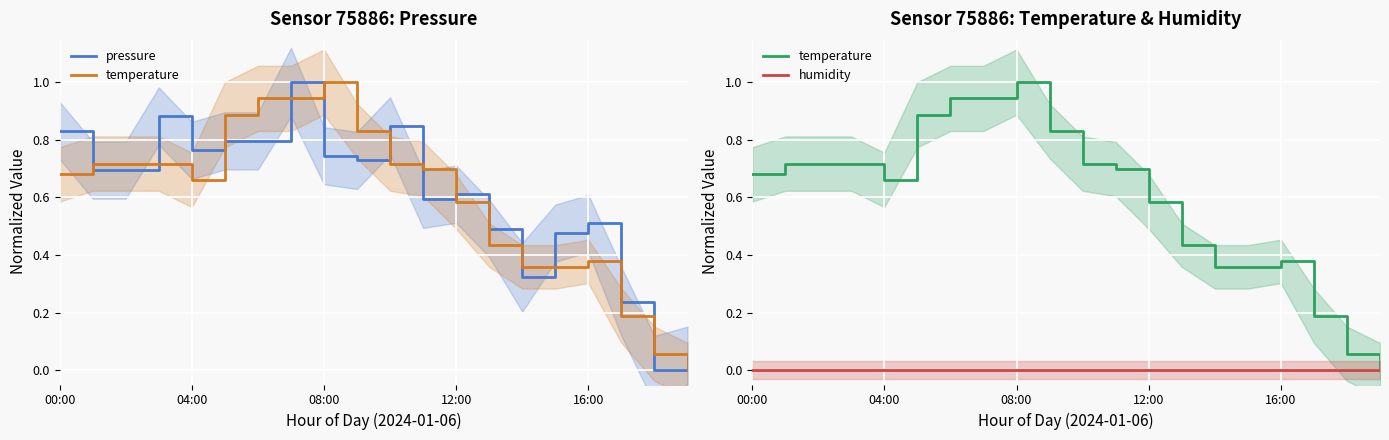

True or false: humidity and pressure intersect in this chart.

False